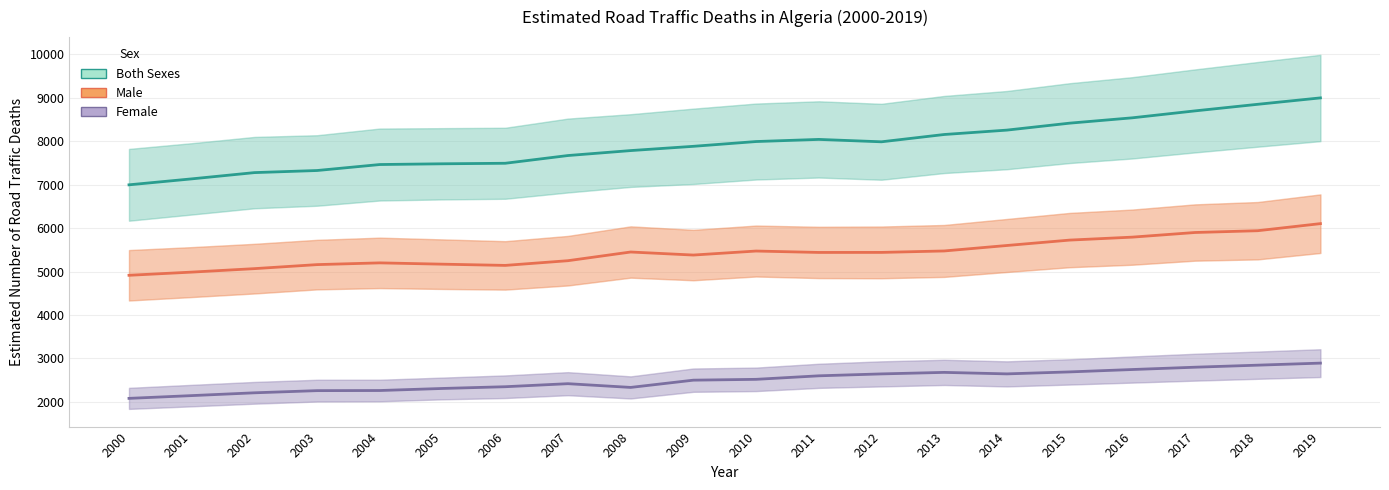

At which category does Both Sexes reach its first local peak?

2011